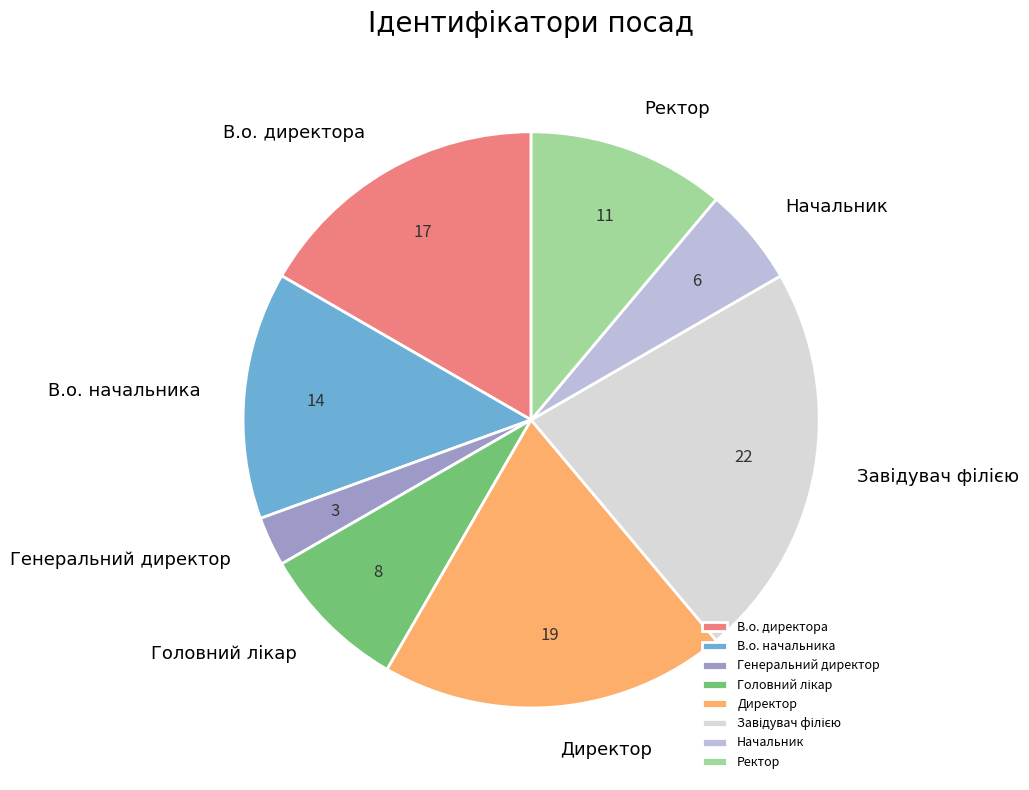

Combined, do Директор and Начальник account for over 50%?

No